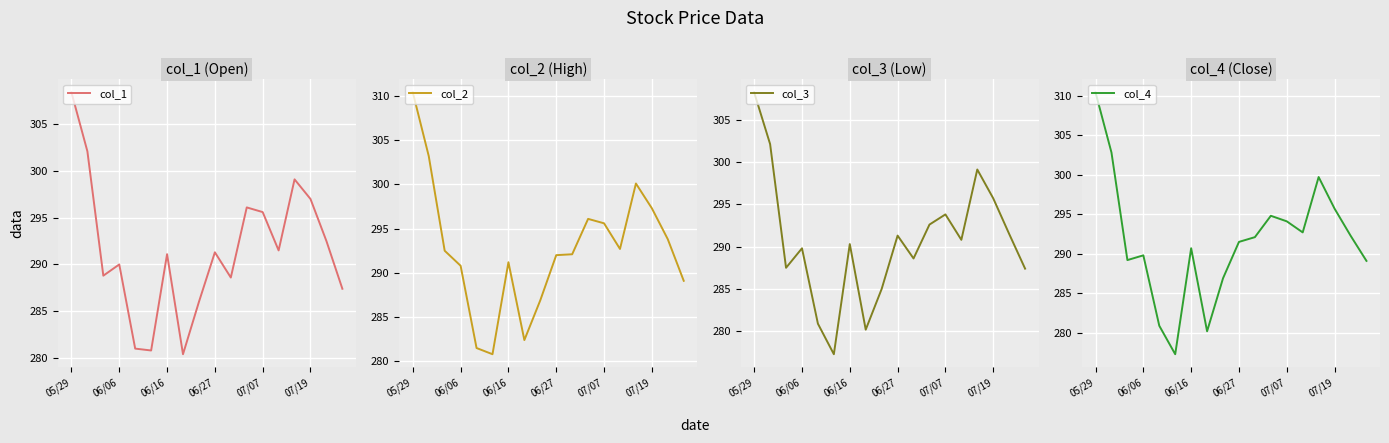

How many data points in col_3 are above 290?

10